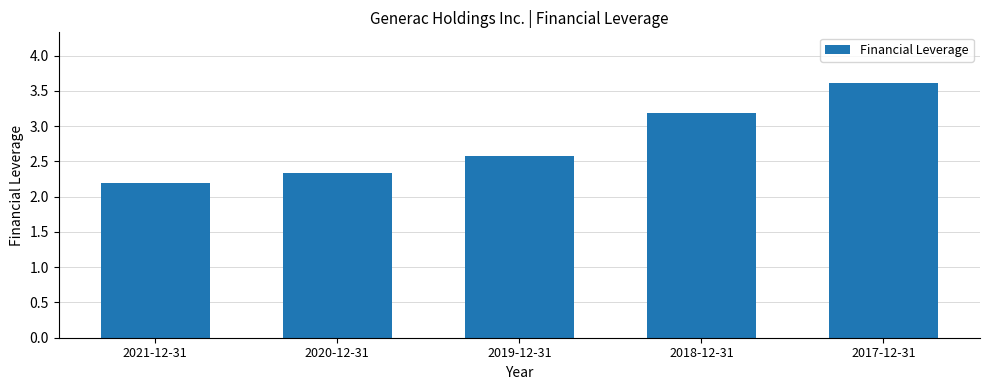

What is the smallest value displayed?

2.2